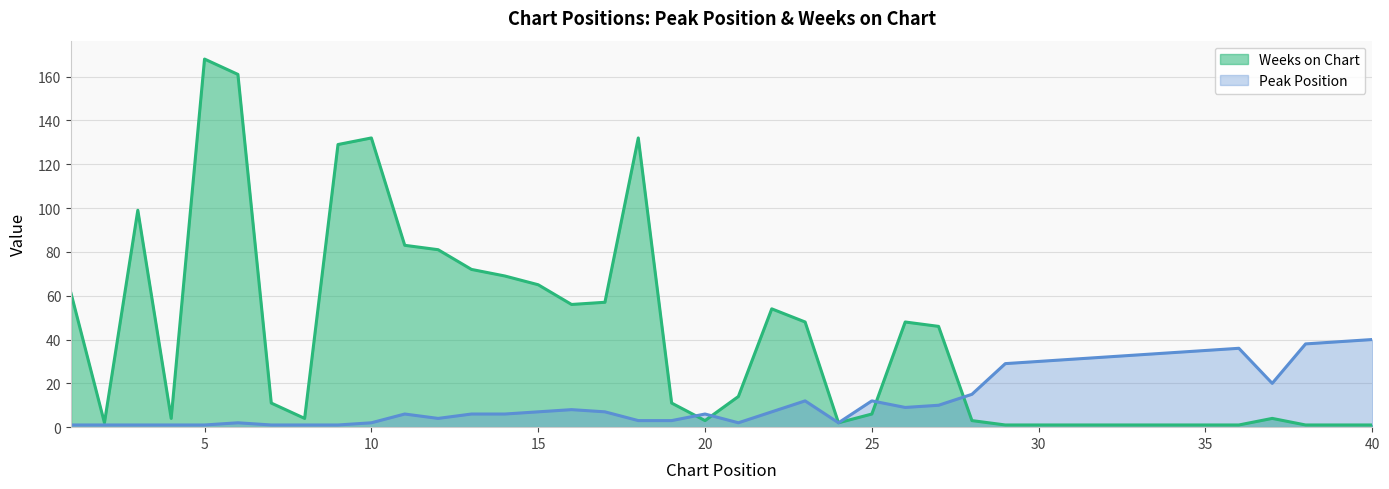

Which category has the lowest value in the Peak Position series?

1